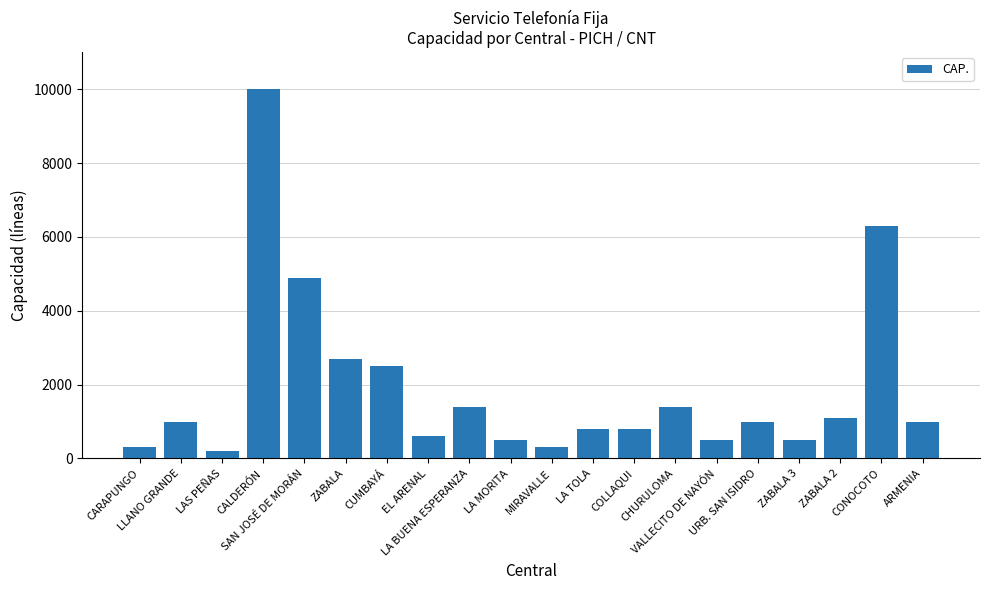

What is the maximum value shown in the chart?

10000